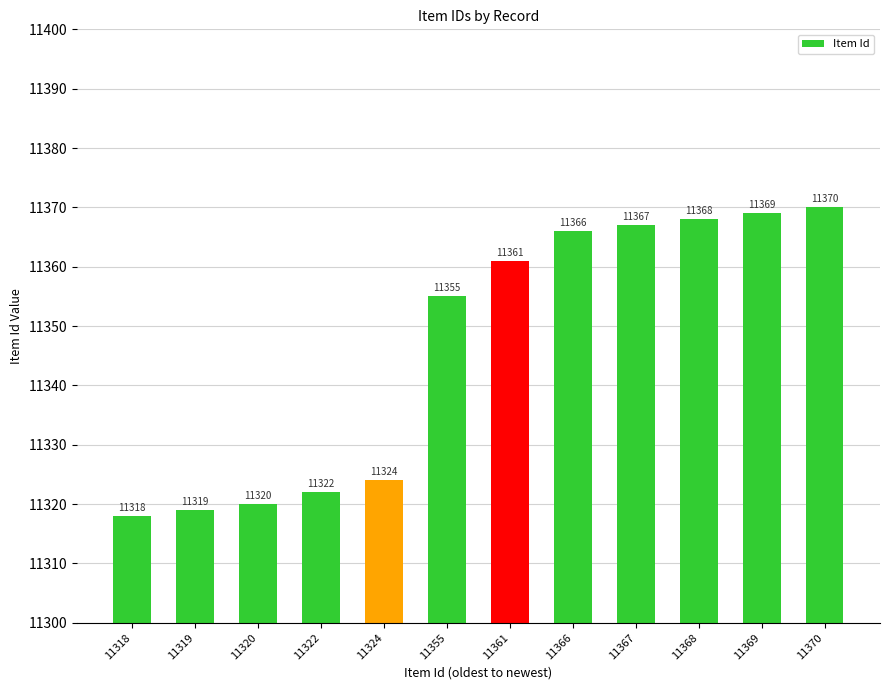

Rank the categories by value from lowest to highest.

11318, 11319, 11320, 11322, 11324, 11355, 11361, 11366, 11367, 11368, 11369, 11370